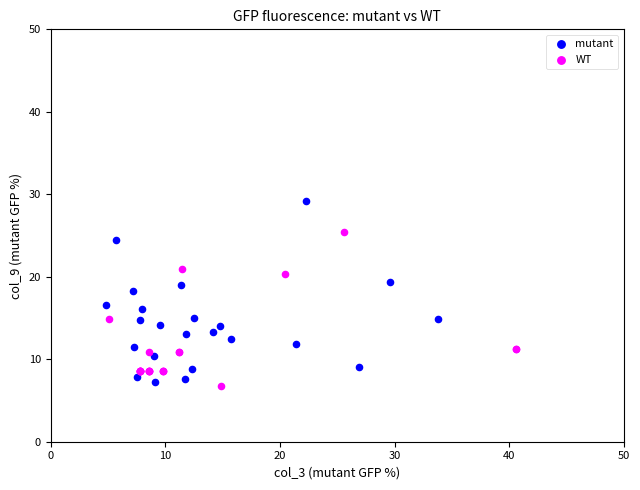

Which series contains the highest Y value?

mutant